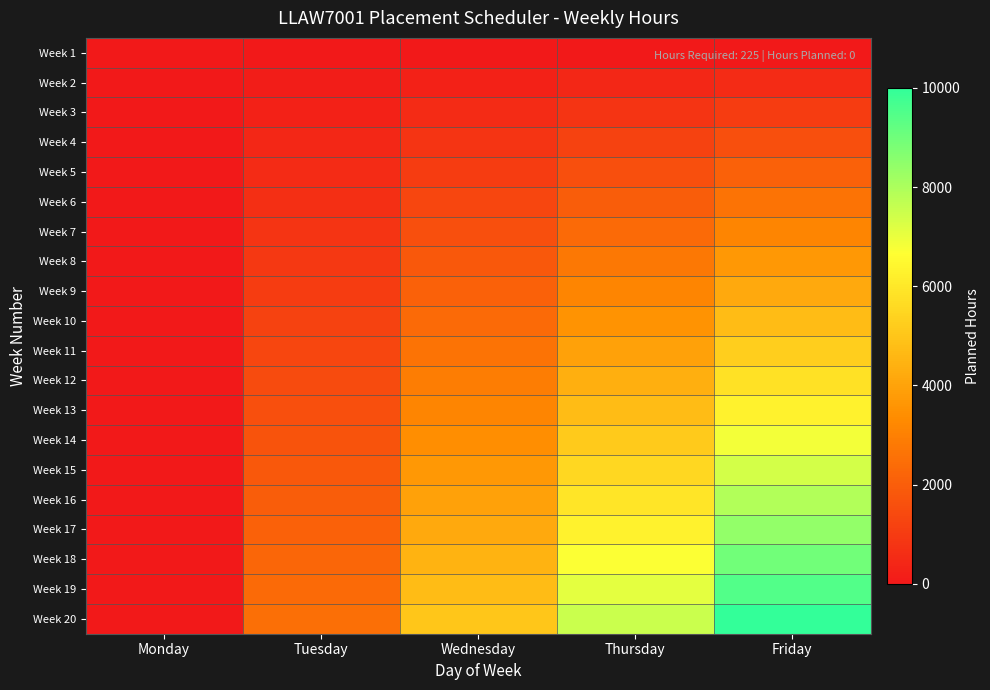

At how many categories does at least one series exceed 4013?

3